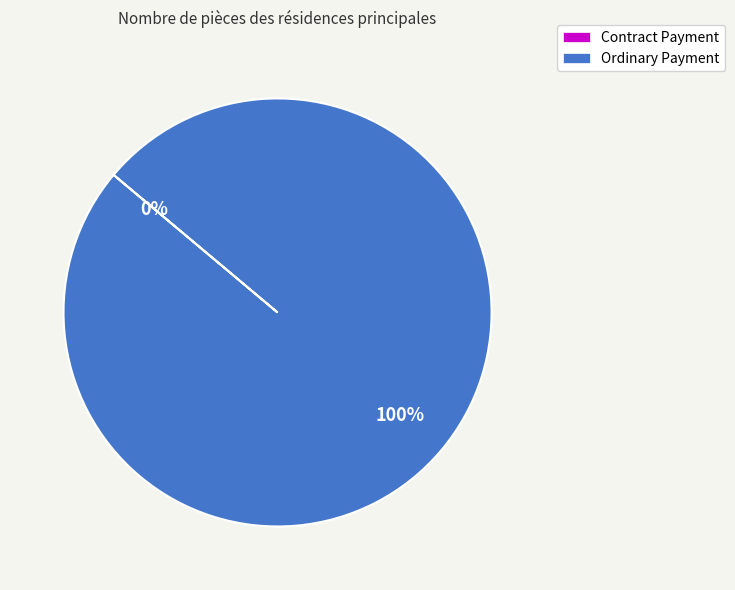

Between Ordinary Payment and Contract Payment, which is larger?

Ordinary Payment